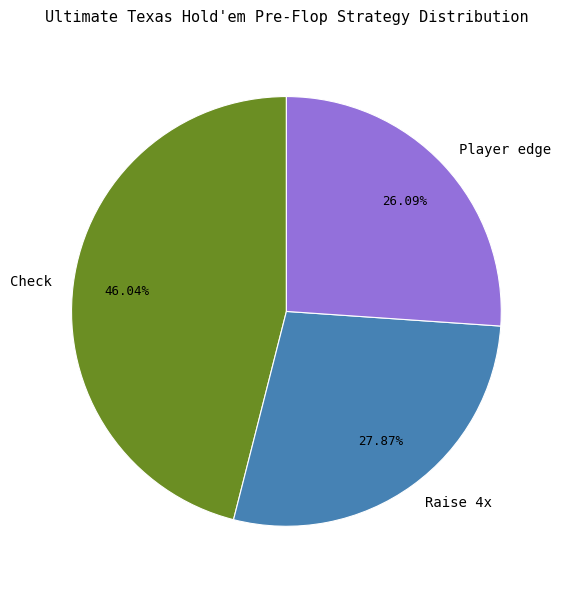

What is the smallest slice in the pie chart?

Player edge